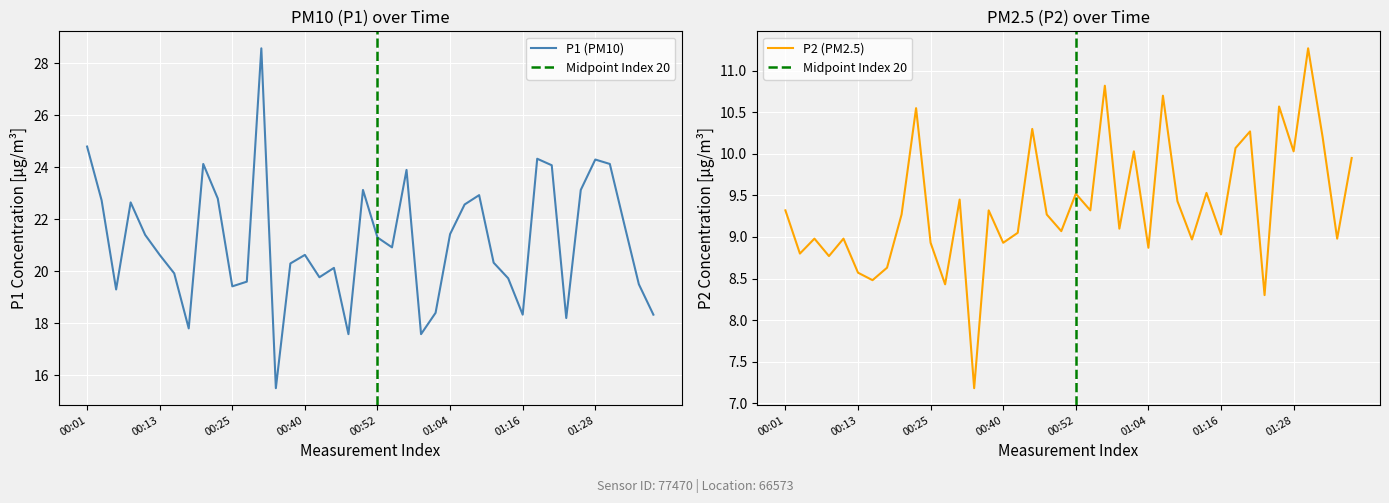

What is the sum of the P2 values at 01:14 and 00:33?

16.7